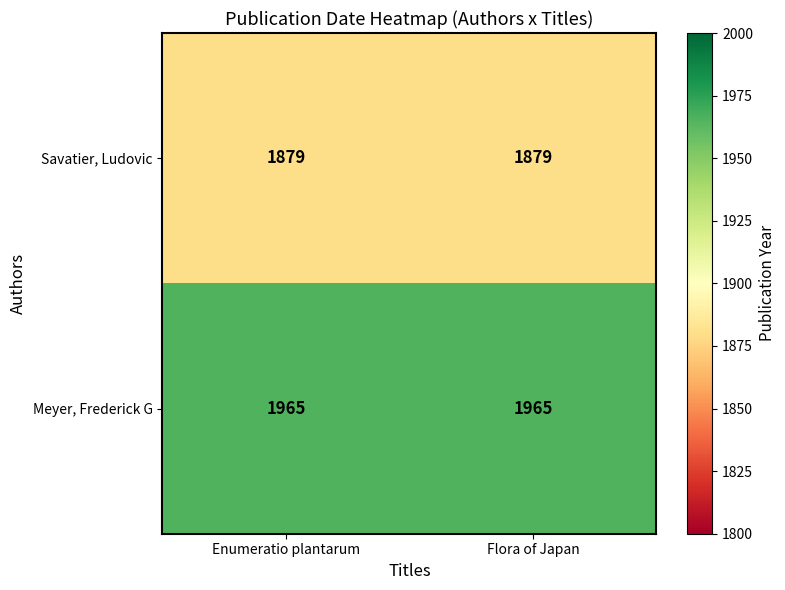

True or false: Meyer, Frederick G has a value of 1965 at Flora of Japan.

True